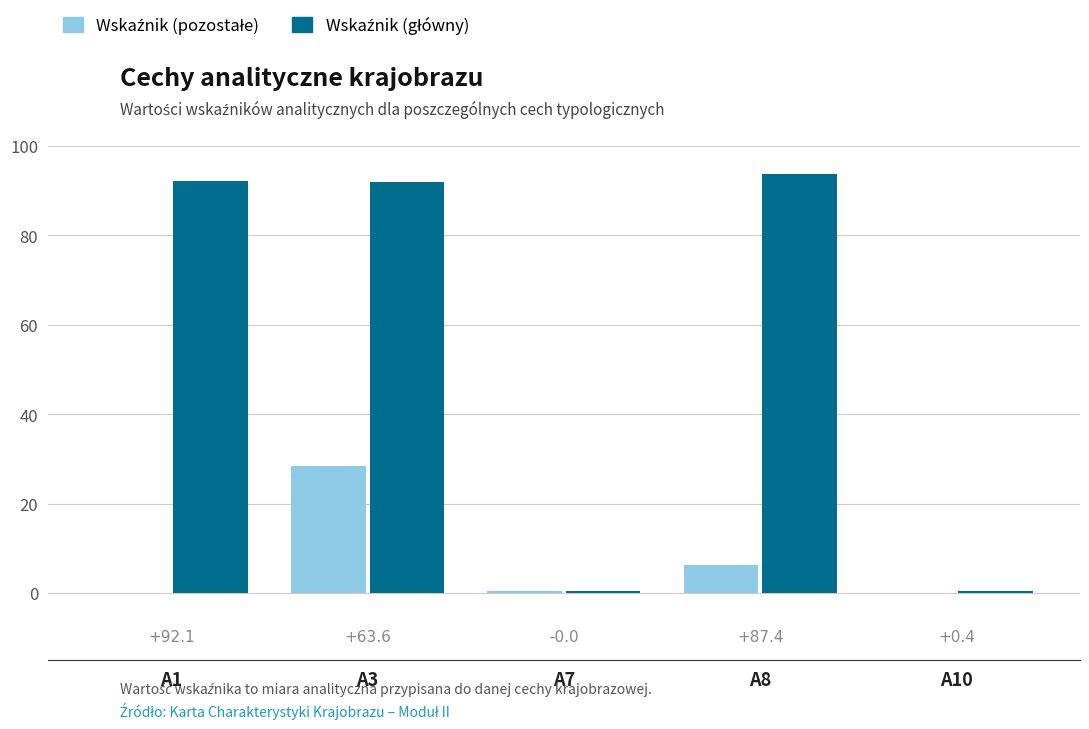

What is the total value across all series at A3?

120.5